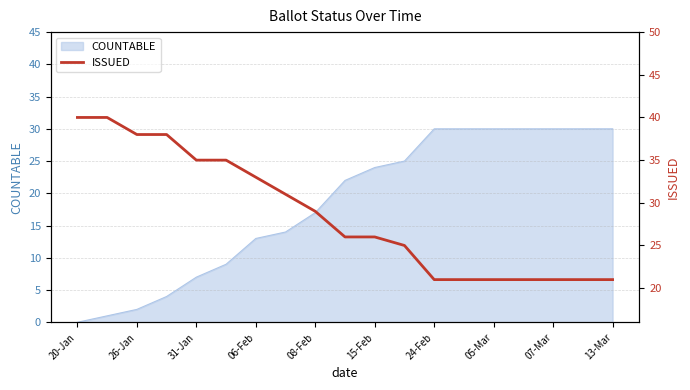

True or false: the data has more than 1 interior local peaks.

False